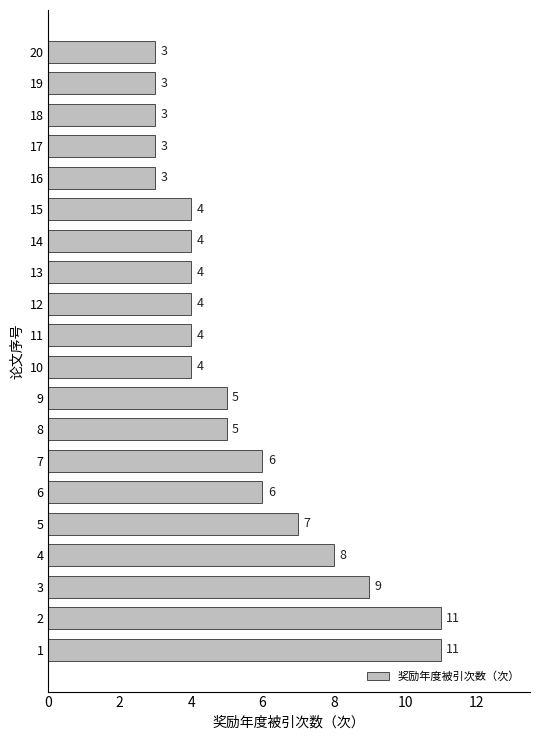

Count the values in the range 4 to 7.

11